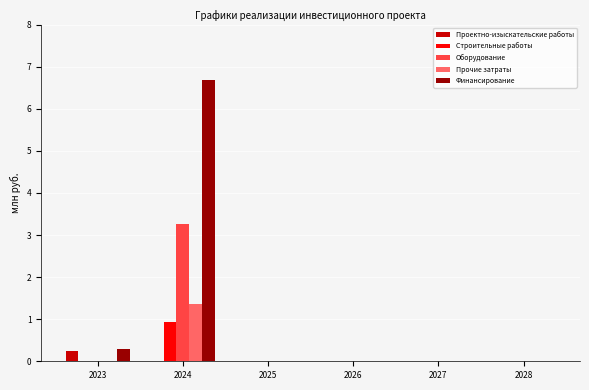

What is the total value across all series at 2024?

12.3